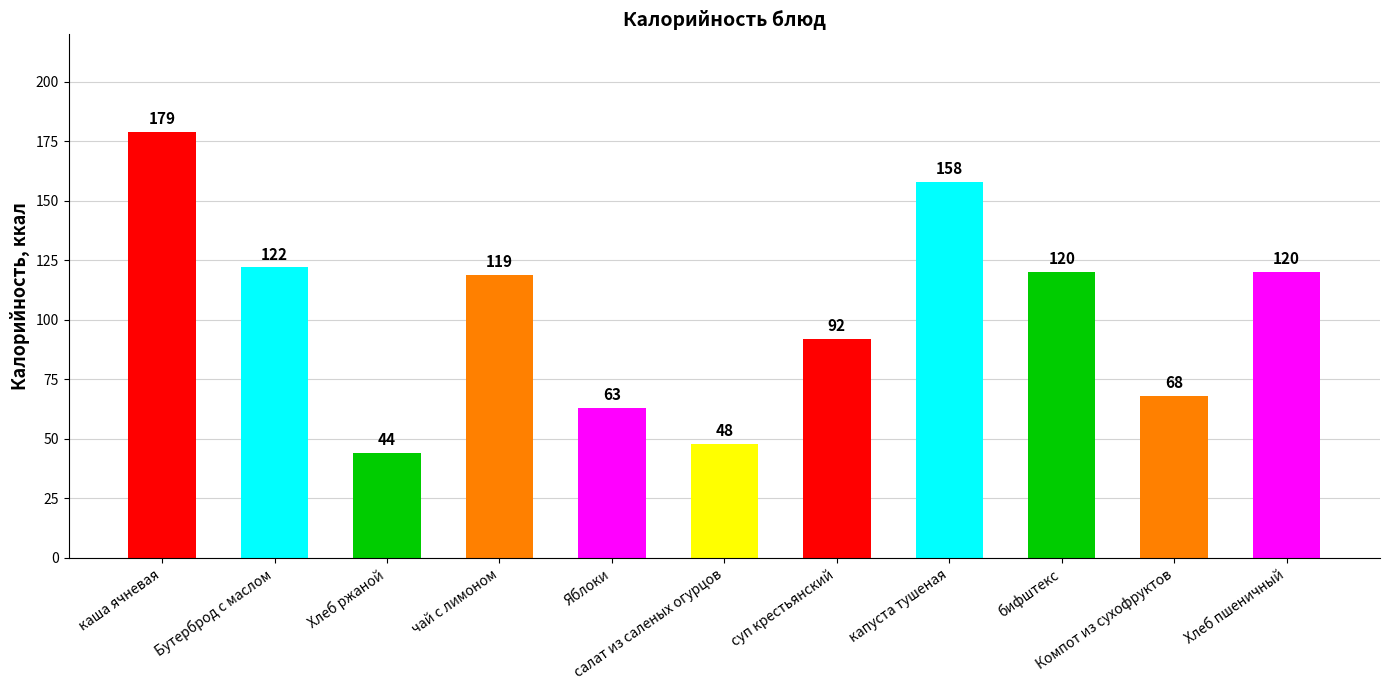

Approximately how many times larger is the value at капуста тушеная compared to Бутерброд с маслом?

1.3